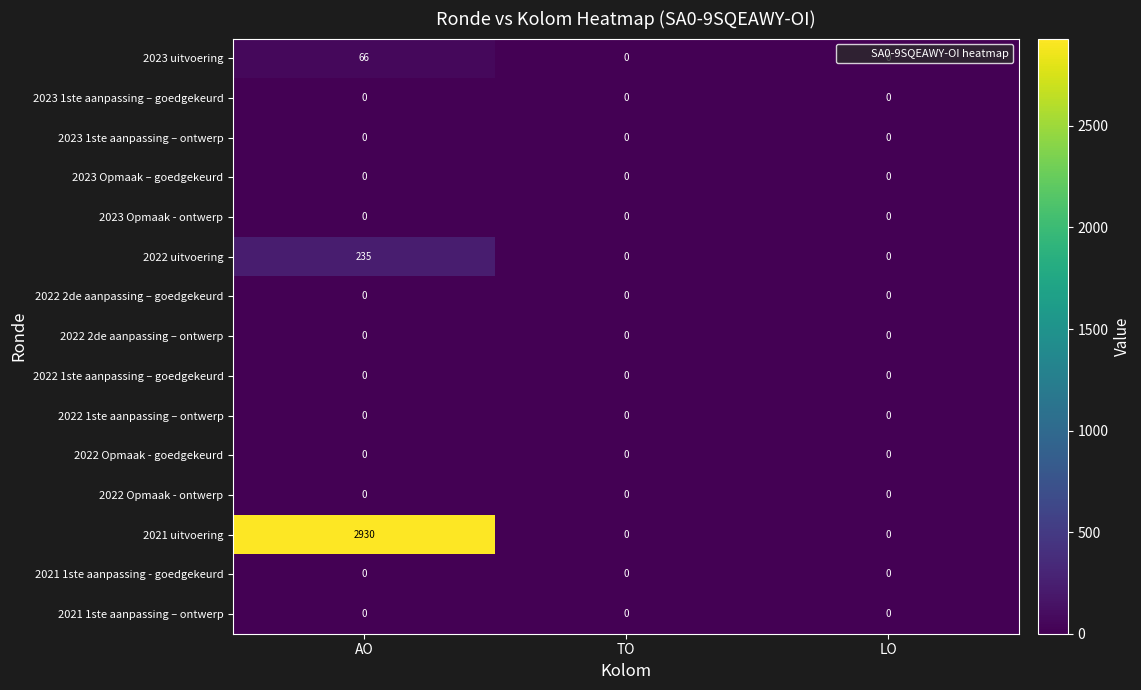

At which category is the sum across all series the highest?

AO